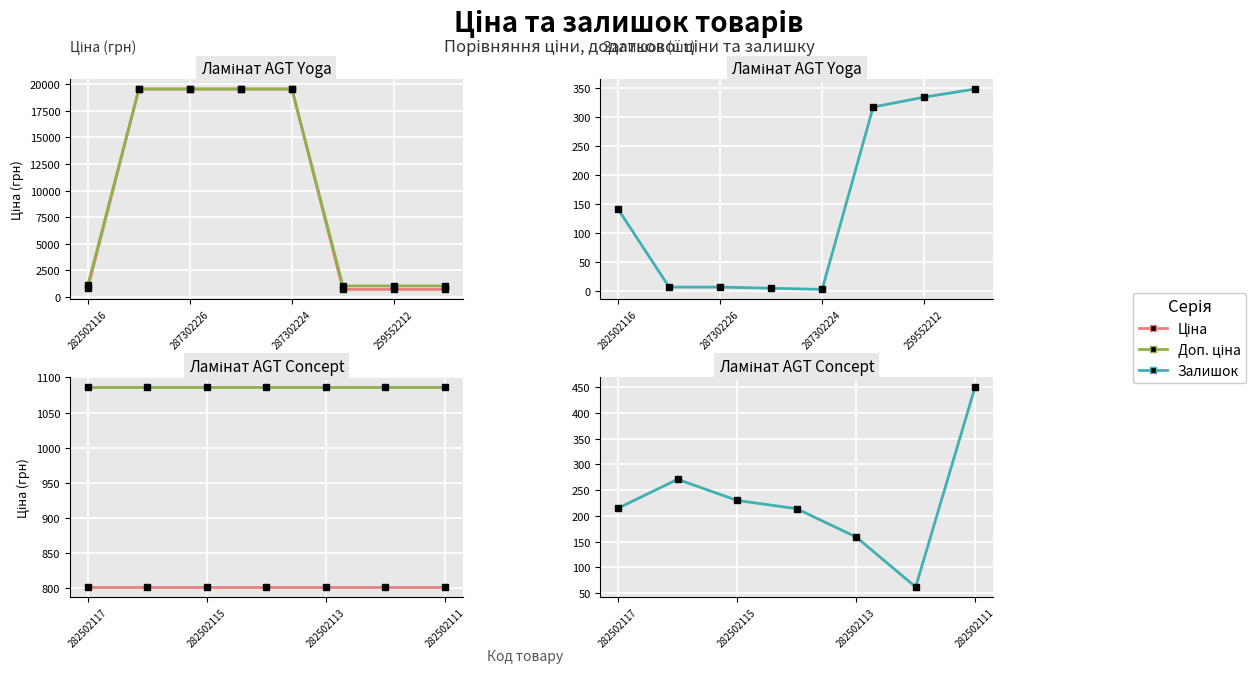

Rank the series by their average value, from highest to lowest.

Доп. ціна, Ціна, Залишок